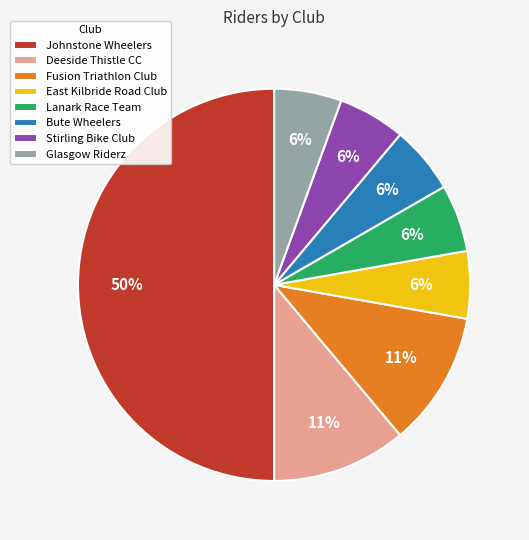

Is East Kilbride Road Club the majority of the pie?

No